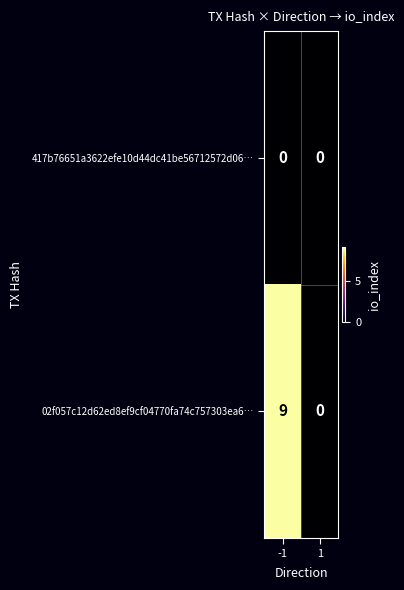

Is the value of 02f057c12d62ed8ef9cf04770fa74c757303ea6… at -1 greater than the value of 417b76651a3622efe10d44dc41be56712572d06… at 1?

Yes